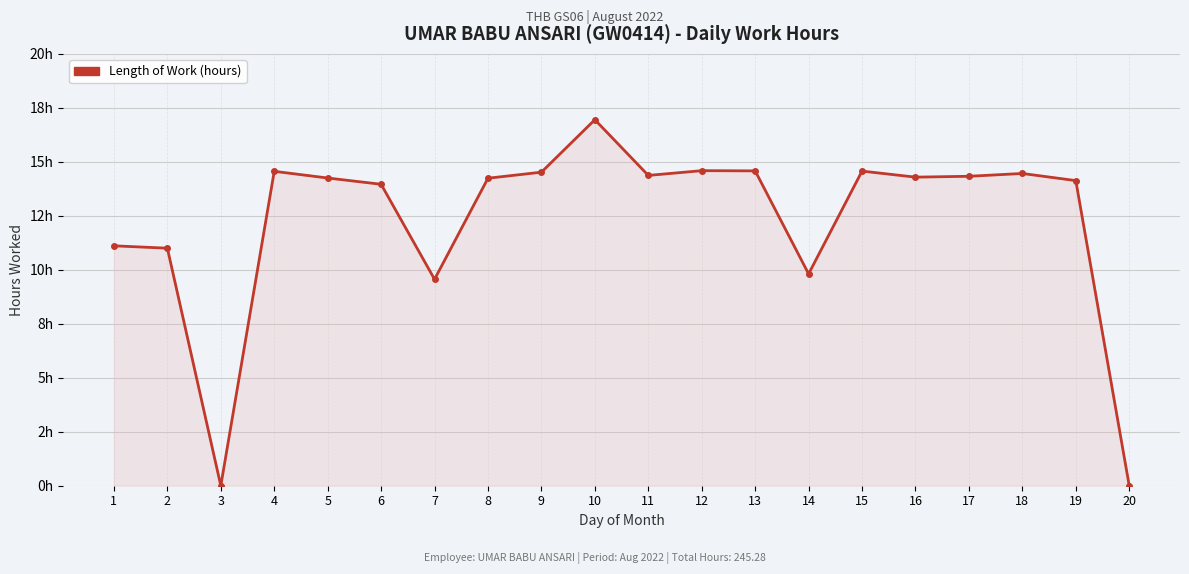

Is this an area chart (filled region under the line)?

Yes